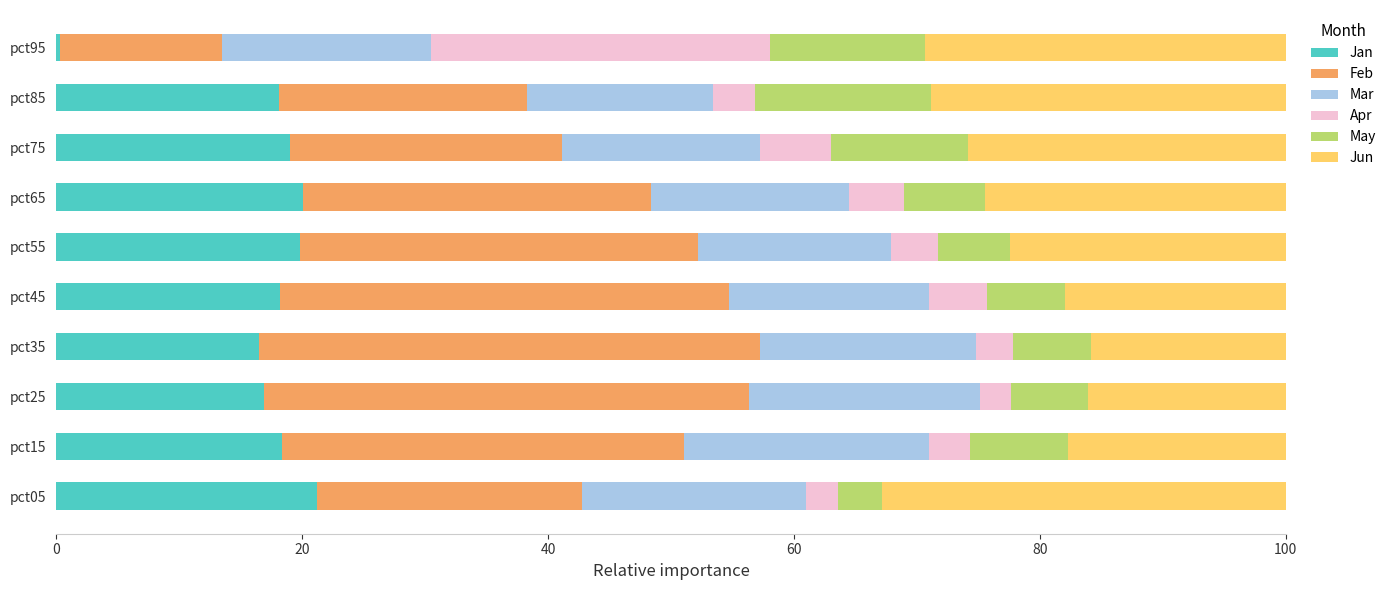

Is it true that Jan equals 19.0 at pct75?

True